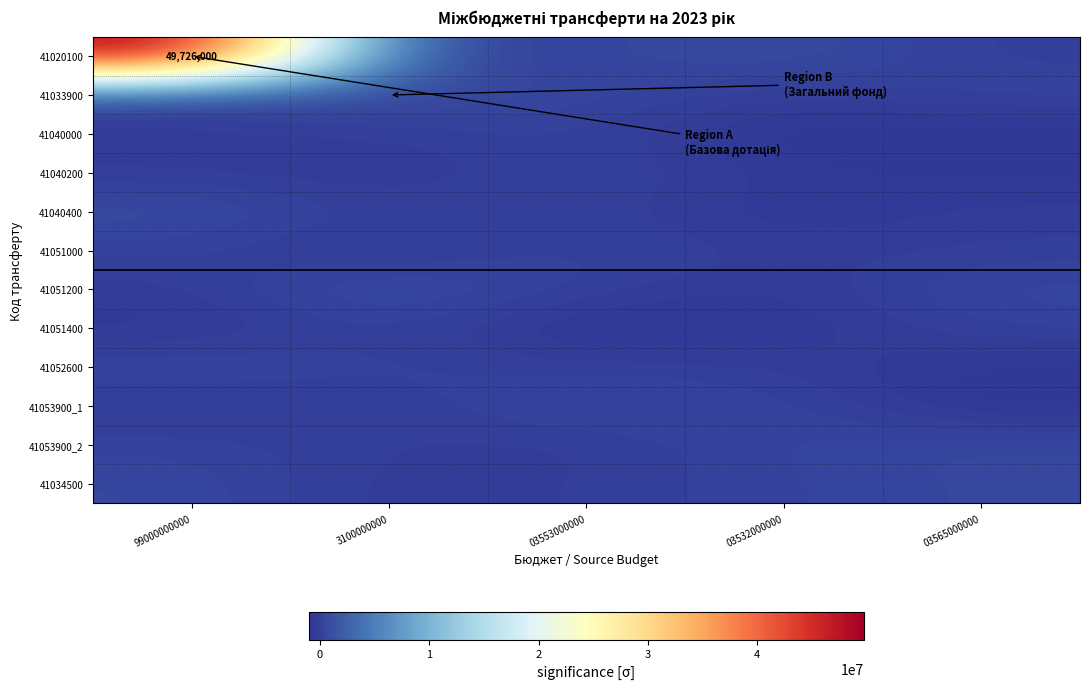

Which series has the largest total across all categories?

41020100